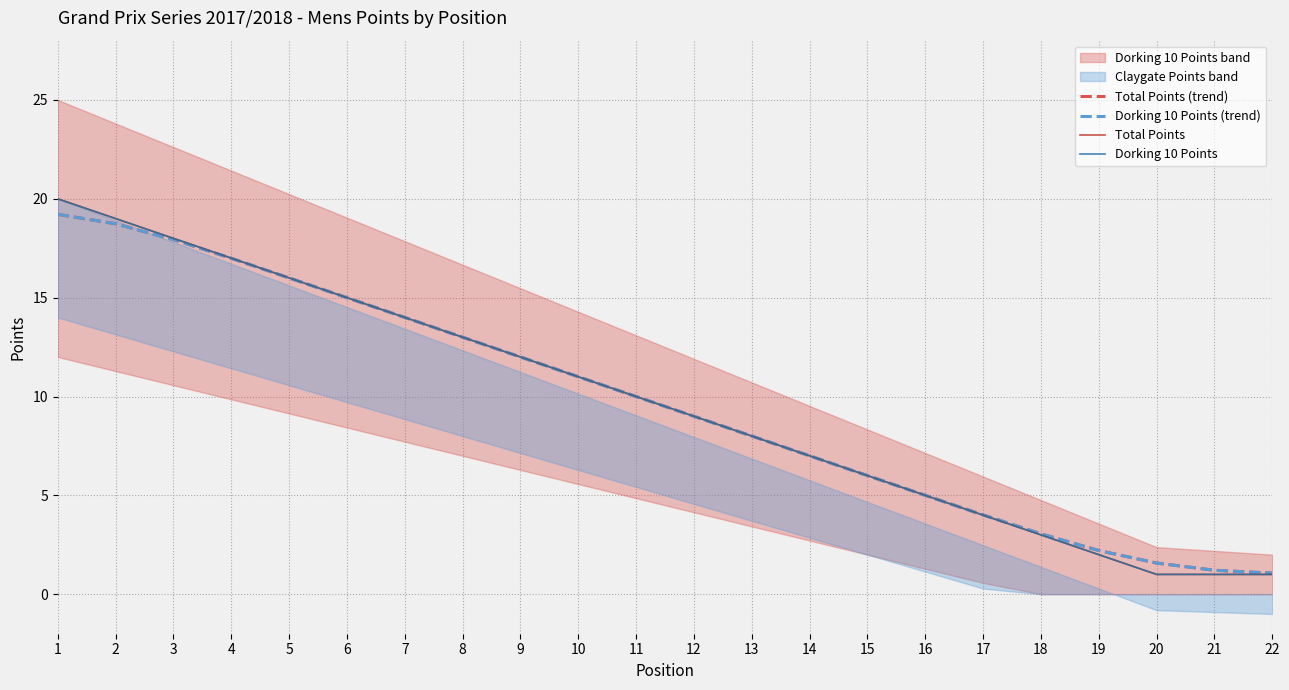

Reading right to left, transcribe all the data shown in this chart.

Total Points (trend): 22=1.1	21=1.2	20=1.6	19=2.2	18=3.1	17=4.0	16=5.0	15=6.0	14=7.0	13=8.0	12=9.0	11=10.0	10=11.0	9=12.0	8=13.0	7=14.0	6=15.0	5=16.0	4=17.0	3=17.9	2=18.7	1=19.2
Dorking 10 Points (trend): 22=1.1	21=1.2	20=1.6	19=2.2	18=3.1	17=4.0	16=5.0	15=6.0	14=7.0	13=8.0	12=9.0	11=10.0	10=11.0	9=12.0	8=13.0	7=14.0	6=15.0	5=16.0	4=17.0	3=17.9	2=18.7	1=19.2
Total Points: 22=1.0	21=1.0	20=1.0	19=2.0	18=3.0	17=4.0	16=5.0	15=6.0	14=7.0	13=8.0	12=9.0	11=10.0	10=11.0	9=12.0	8=13.0	7=14.0	6=15.0	5=16.0	4=17.0	3=18.0	2=19.0	1=20.0
Dorking 10 Points: 22=1.0	21=1.0	20=1.0	19=2.0	18=3.0	17=4.0	16=5.0	15=6.0	14=7.0	13=8.0	12=9.0	11=10.0	10=11.0	9=12.0	8=13.0	7=14.0	6=15.0	5=16.0	4=17.0	3=18.0	2=19.0	1=20.0